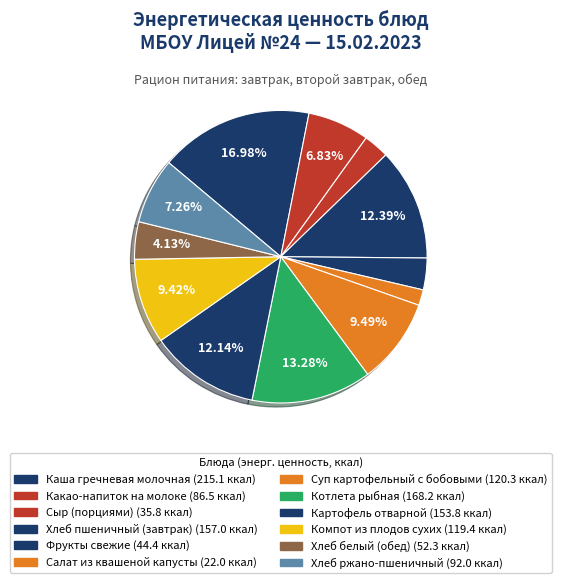

Which category has the biggest portion of the pie?

Каша гречневая молочная